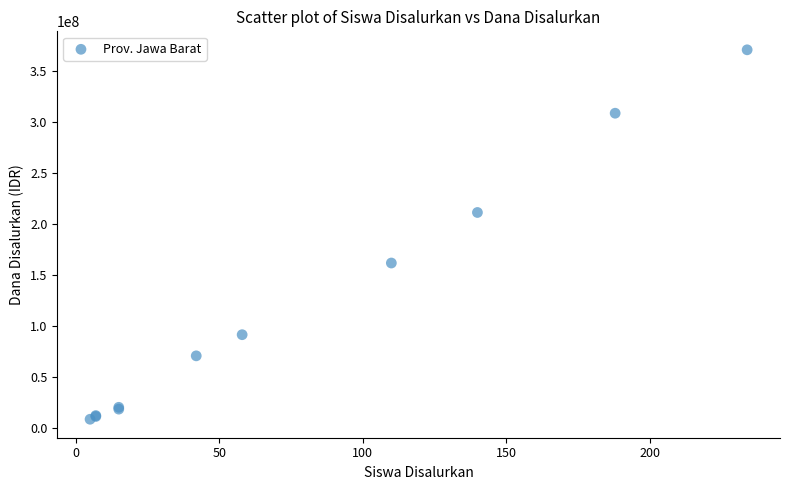

What Y value in the scatter plot is closest to 189900000?

211500000